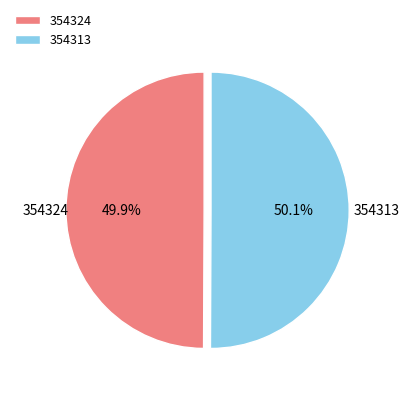

What portion of the pie excludes 354324?

50.1%